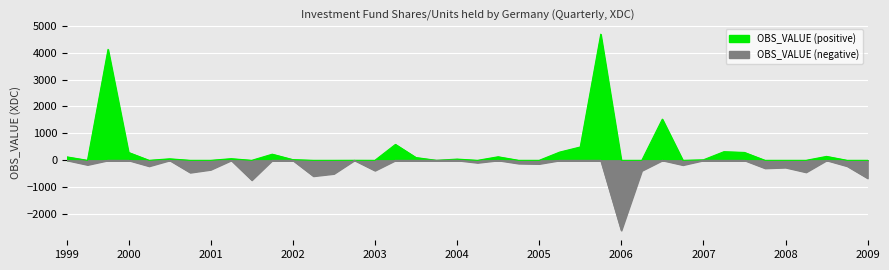

The value at 2006-Q3 is 783. True or false?

False